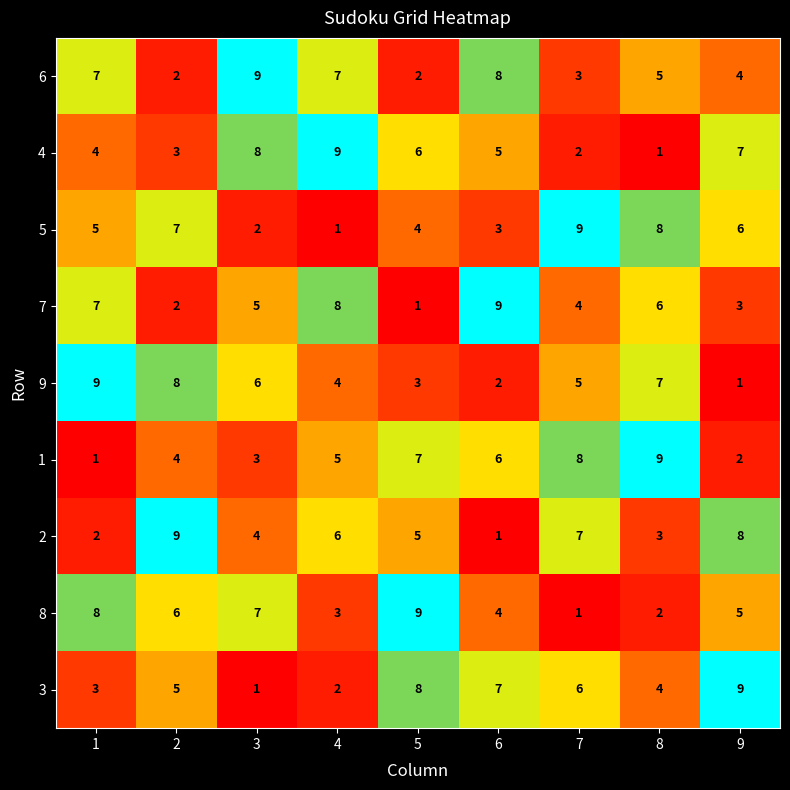

At 4, list the series in order from smallest to largest.

5, 3, 8, 9, 1, 2, 6, 7, 4